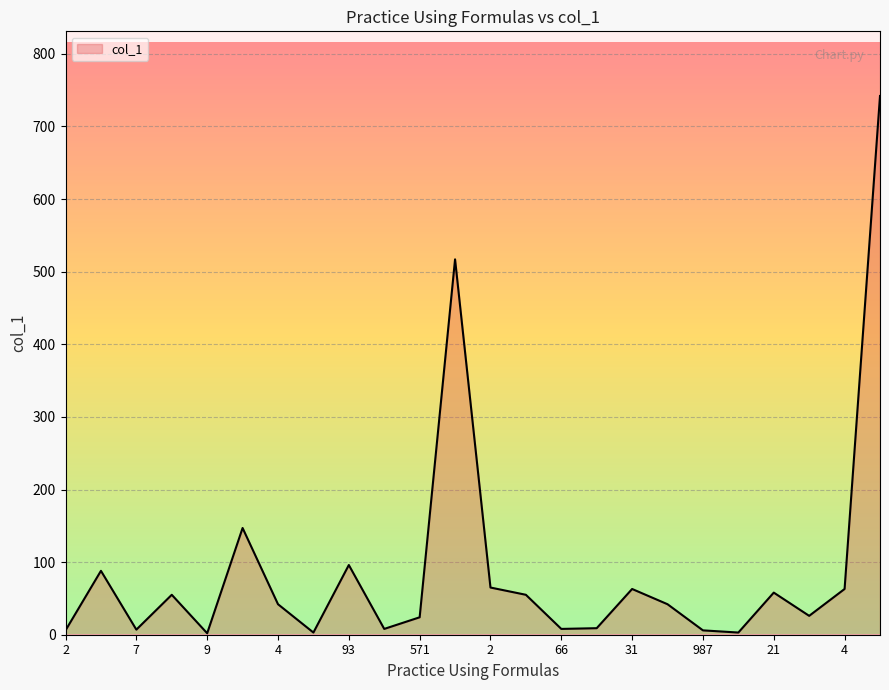

What is the greatest value displayed?

742